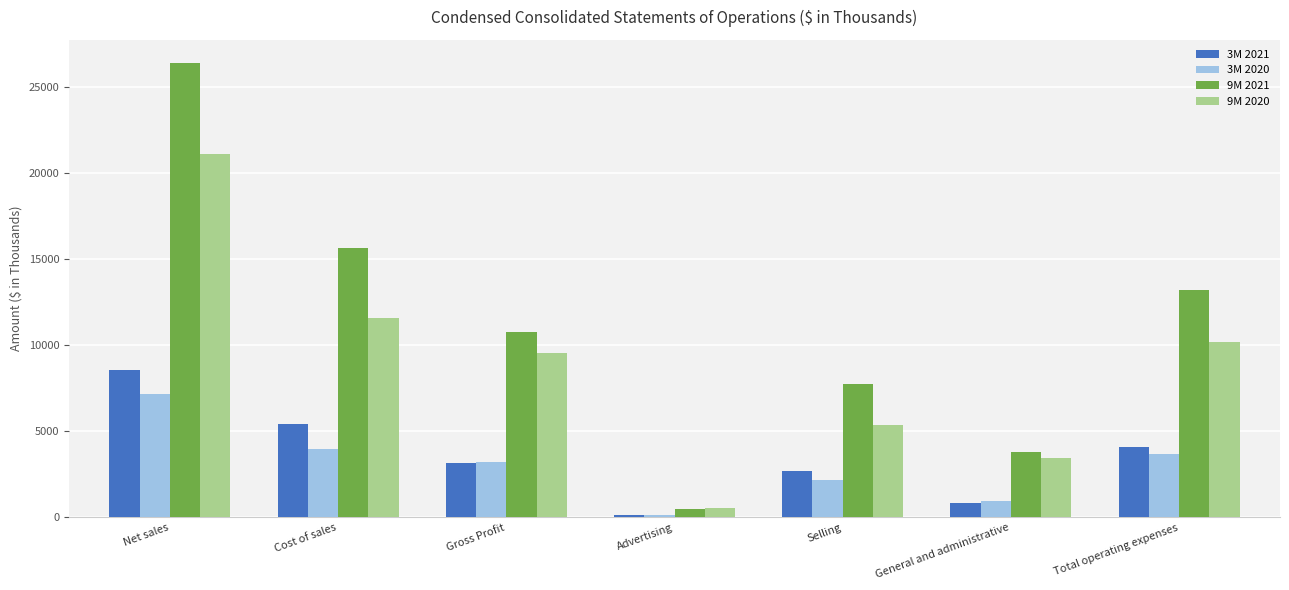

What is the label of the 4th bar from the right?

Advertising